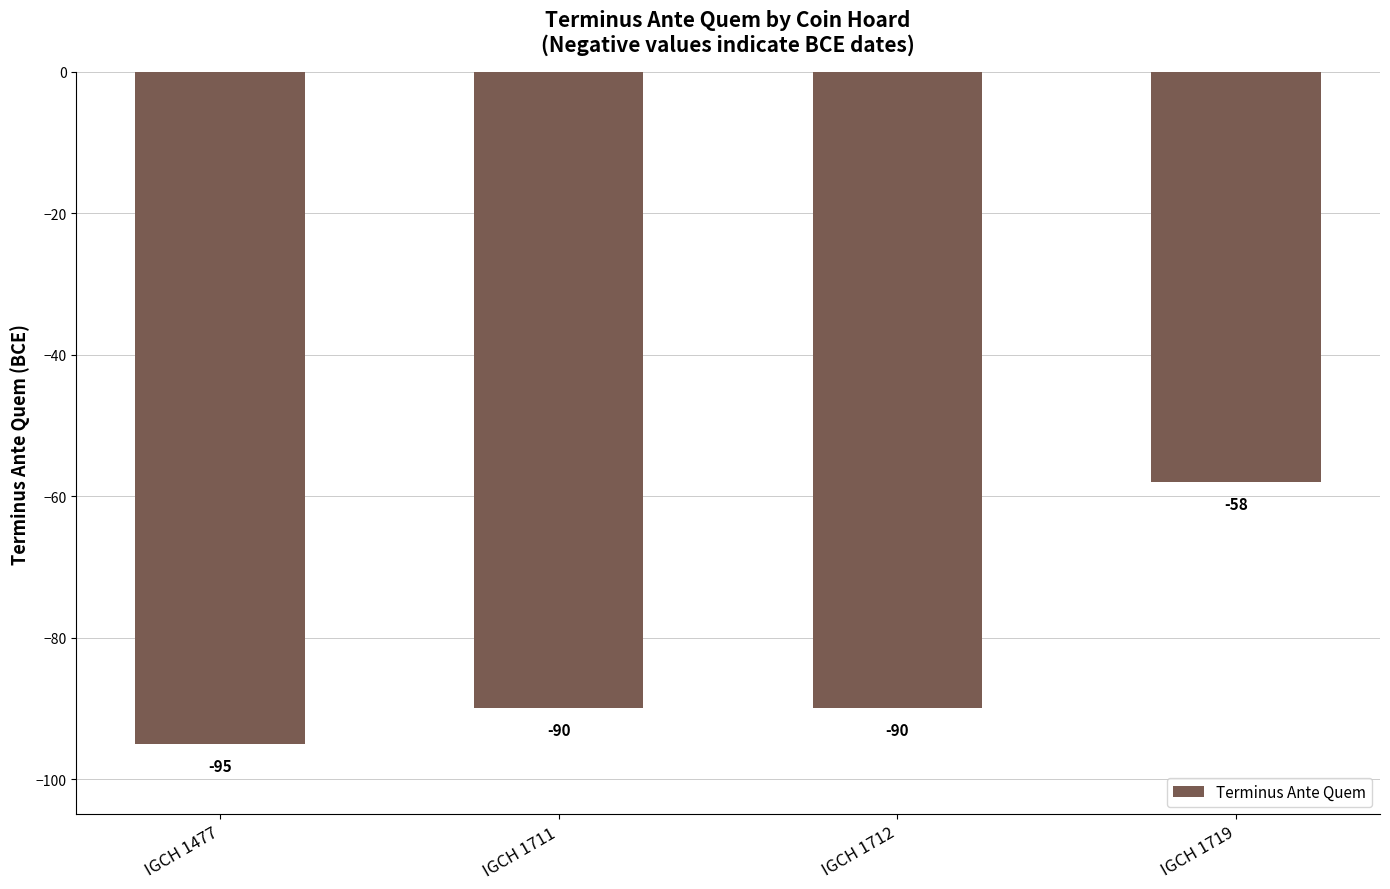

Reading right to left, list all the values displayed in this chart.

IGCH 1719=-58	IGCH 1712=-90	IGCH 1711=-90	IGCH 1477=-95